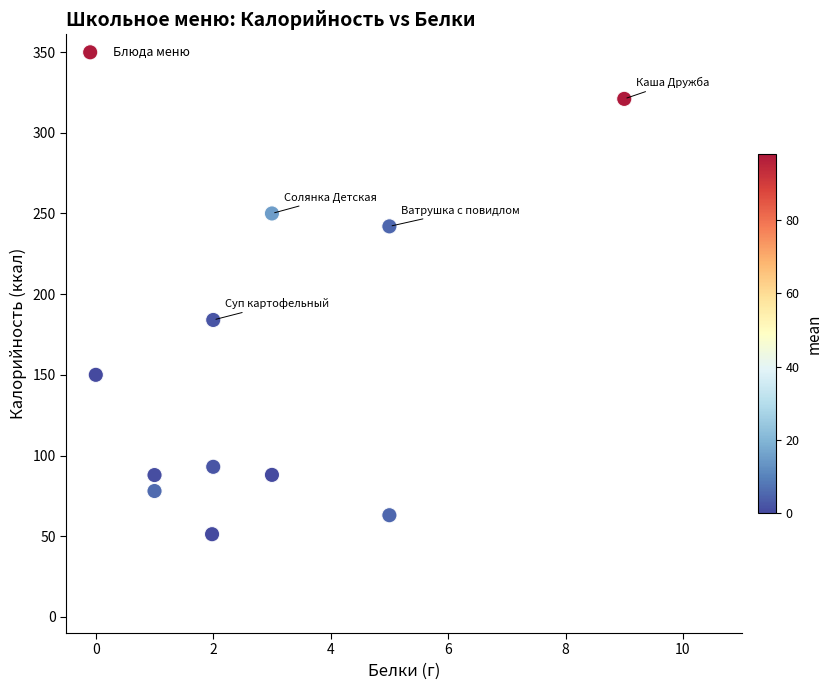

What is the range of X values (max minus min)?

9.0